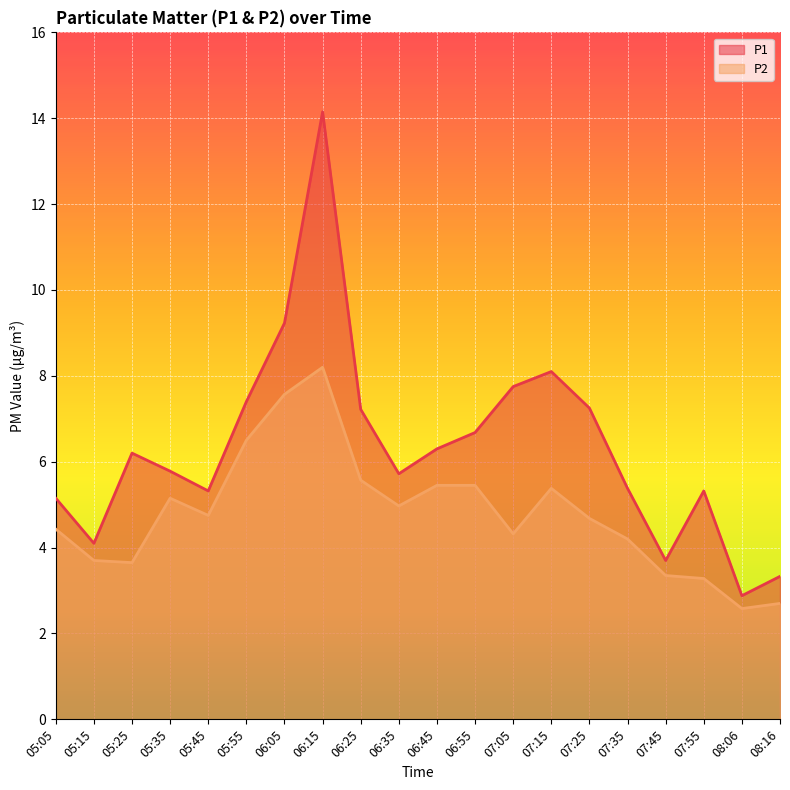

Reading left to right, extract all data points from this chart.

P1: 5.2	4.1	6.2	5.8	5.3	7.4	9.2	14.2	7.2	5.7	6.3	6.7	7.8	8.1	7.2	5.4	3.7	5.3	2.9	3.3
P2: 4.4	3.7	3.6	5.2	4.8	6.5	7.6	8.2	5.6	5.0	5.5	5.5	4.3	5.4	4.7	4.2	3.4	3.3	2.6	2.7